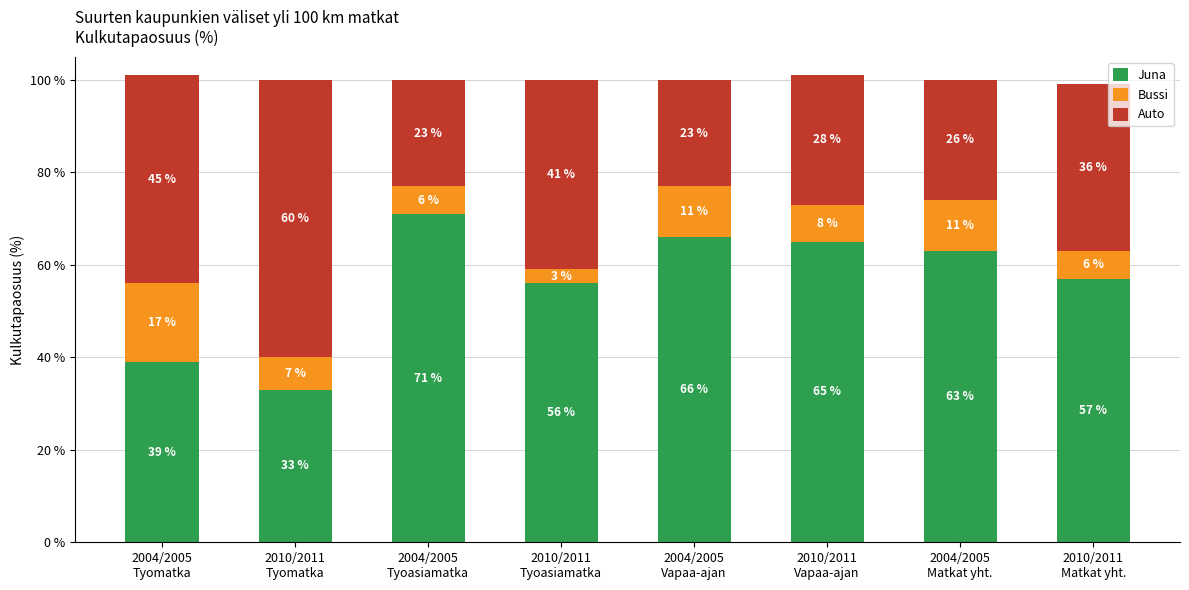

Are the bars grouped side by side (vs. stacked)?

No